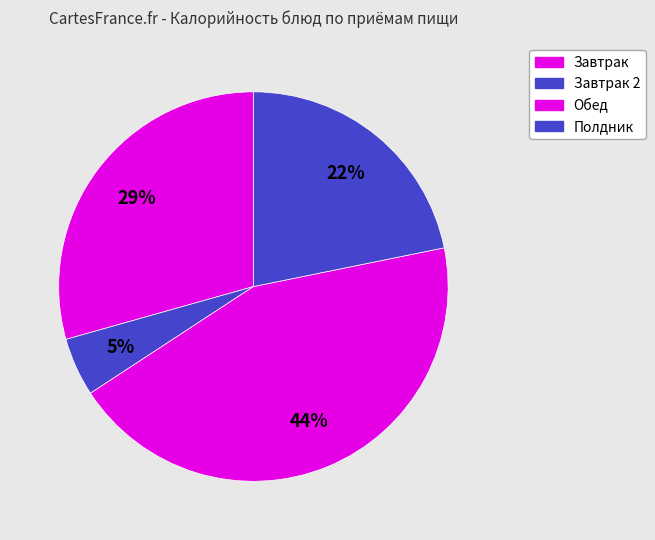

Count the number of slices in the pie.

4